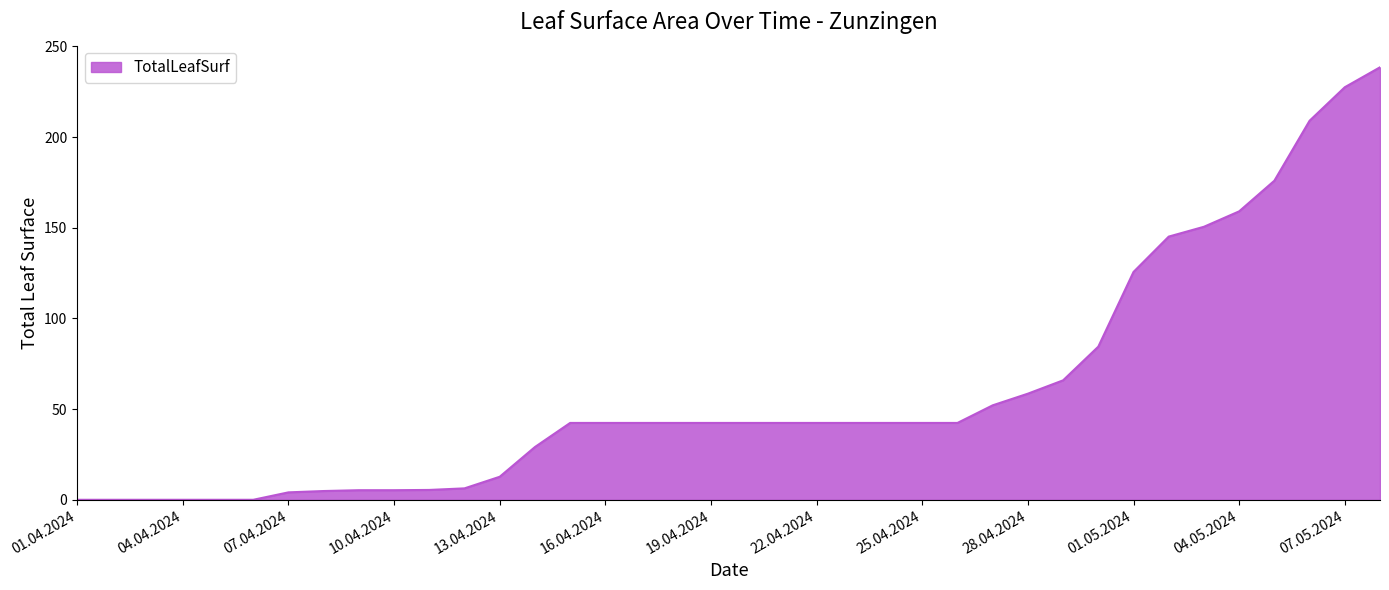

What is the maximum value shown in the chart?

238.5